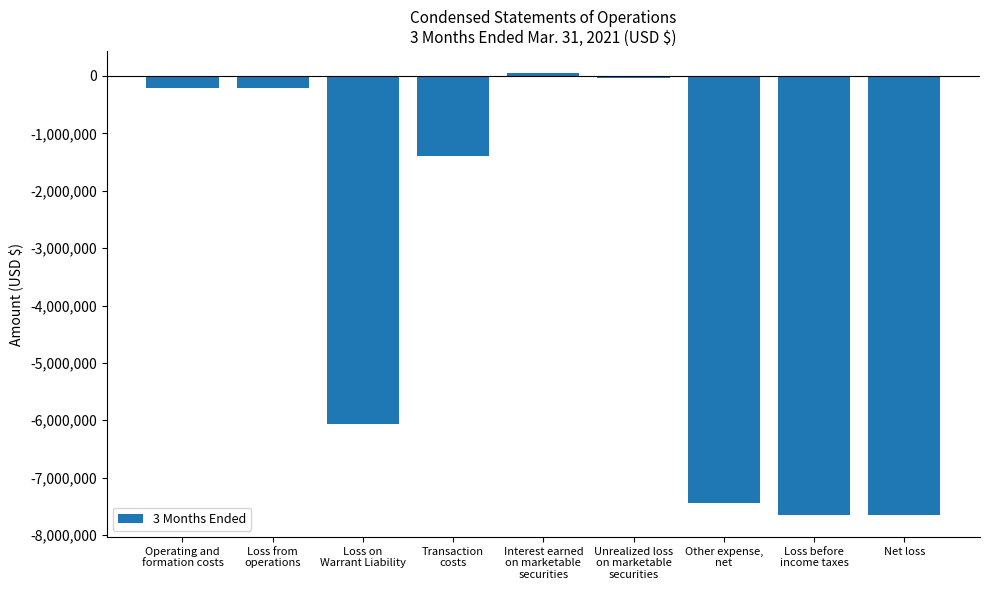

Does the chart contain any negative values?

Yes